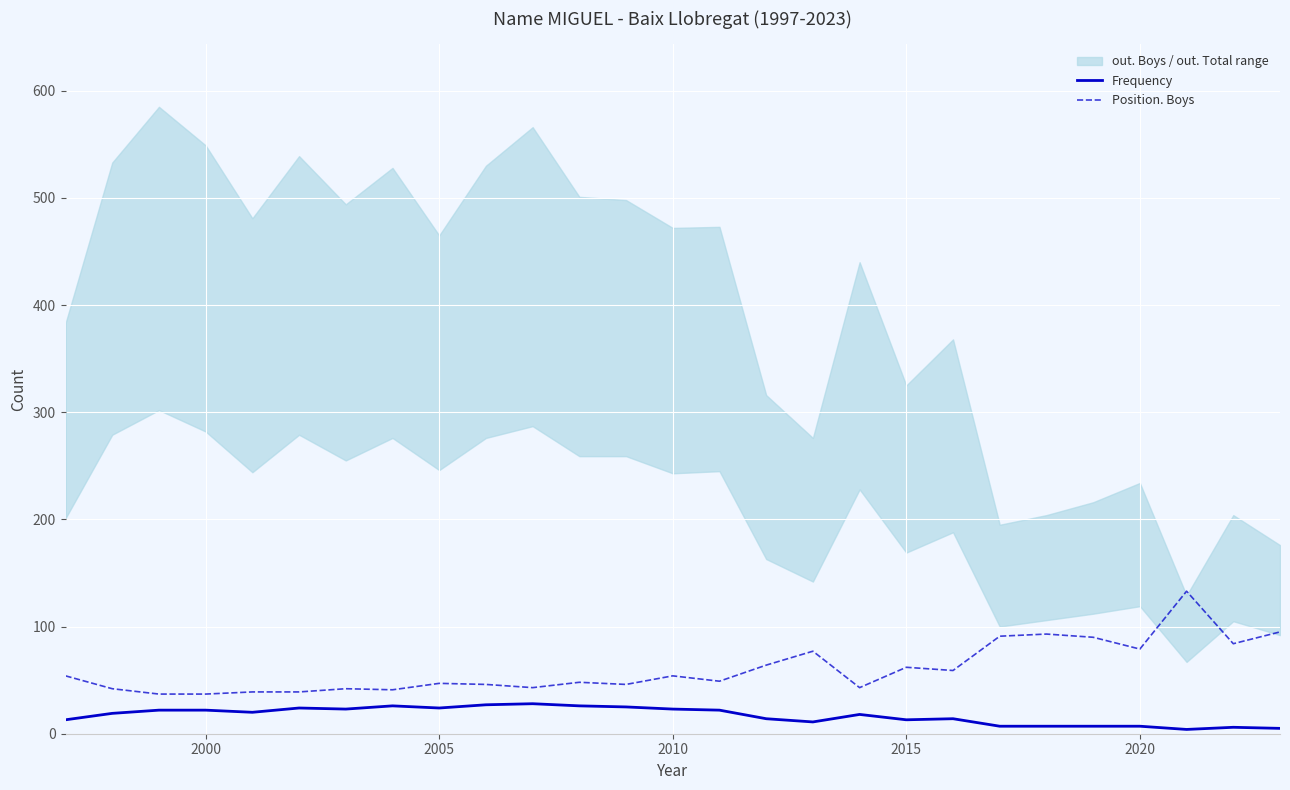

How many values in the Position. Boys series exceed 49?

13